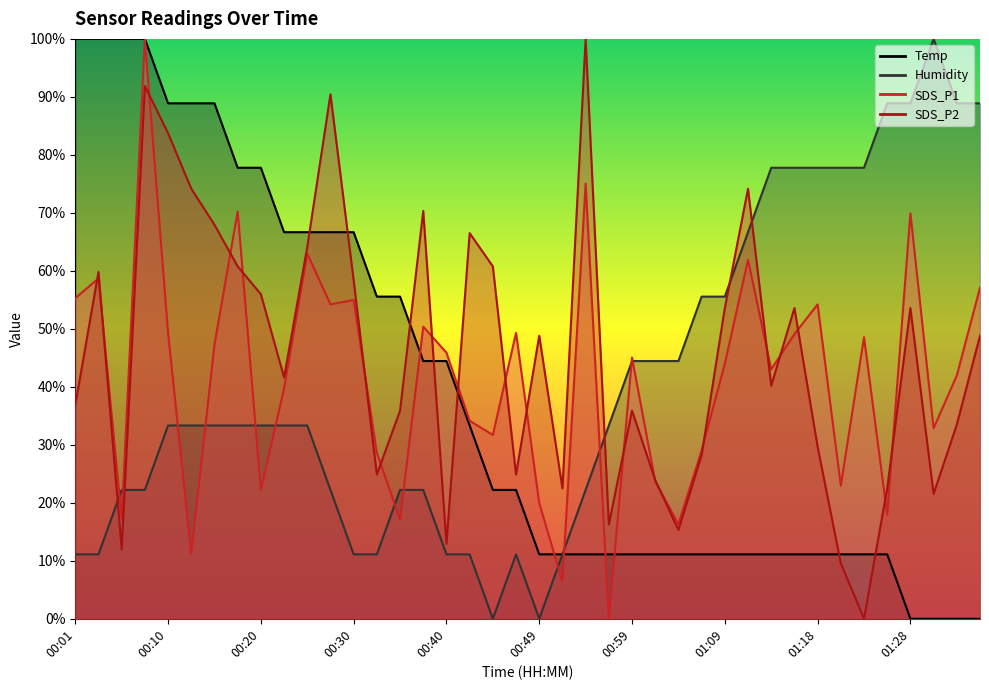

How many values in the Temp series exceed 22?

20